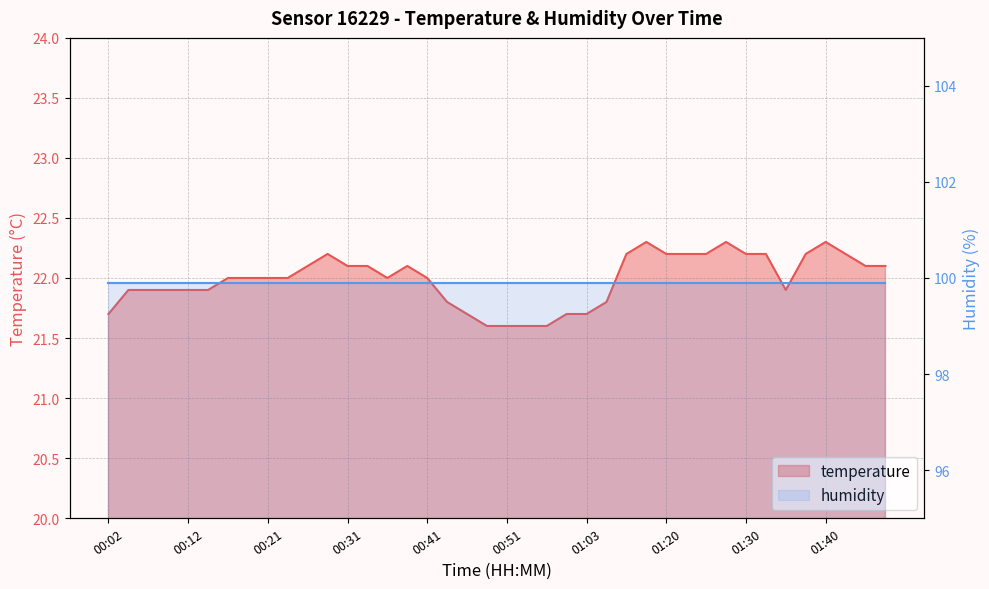

At which label is the value closest to 21?

00:48